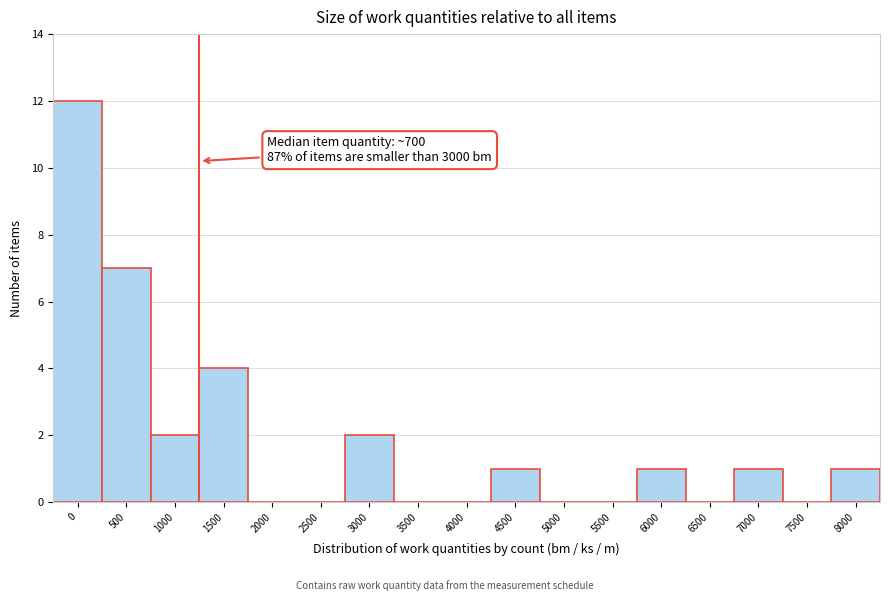

Reading left to right, list all the values displayed in this chart.

0=12	500=7	1000=2	1500=4	2000=0	2500=0	3000=2	3500=0	4000=0	4500=1	5000=0	5500=0	6000=1	6500=0	7000=1	7500=0	8000=1